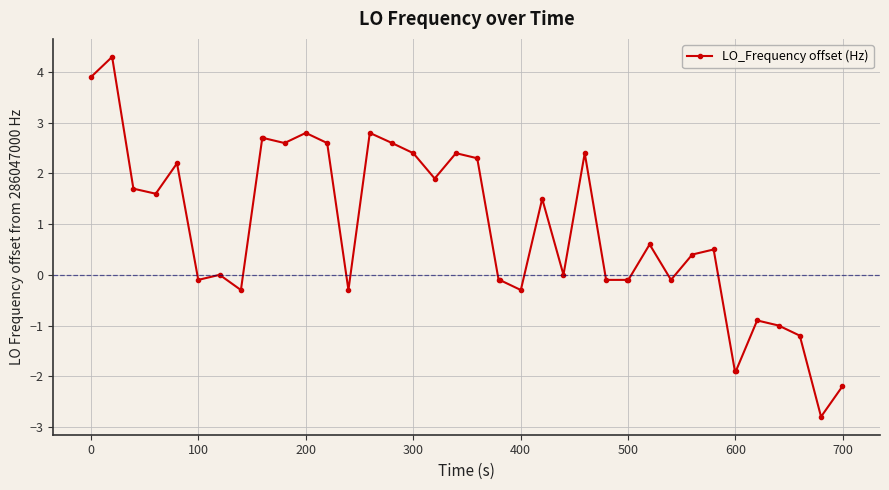

What is the difference between the maximum and minimum values?

7.1